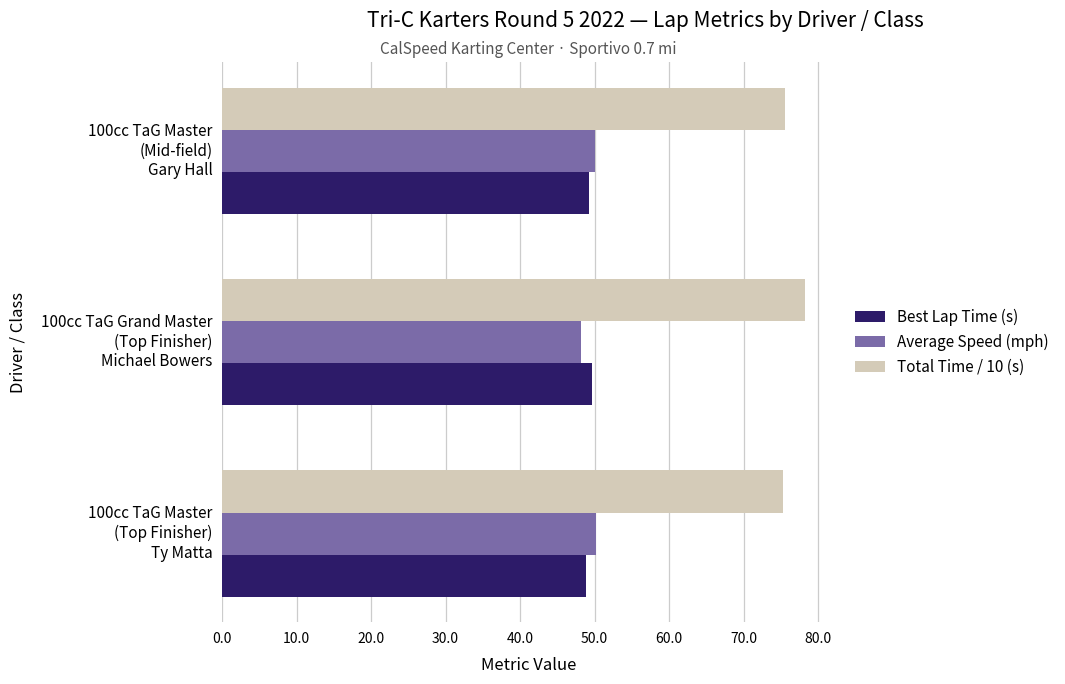

What is the difference between the maximum and minimum values in the Total Time / 10 (s) series?

3.0